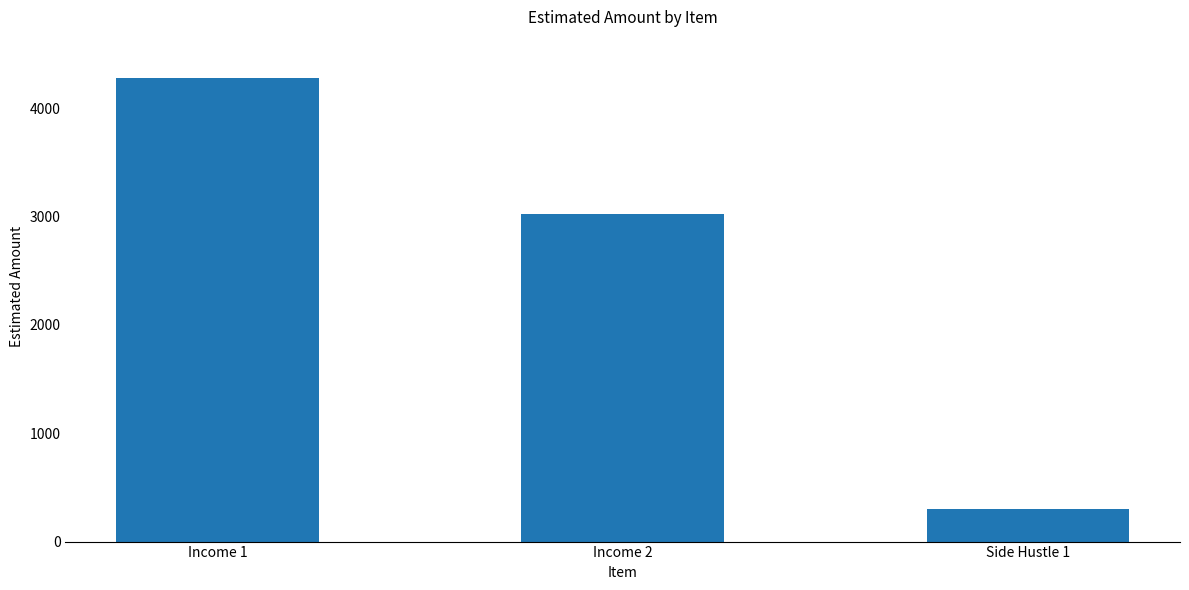

Reading left to right, extract all data points from this chart.

4280	3026	300